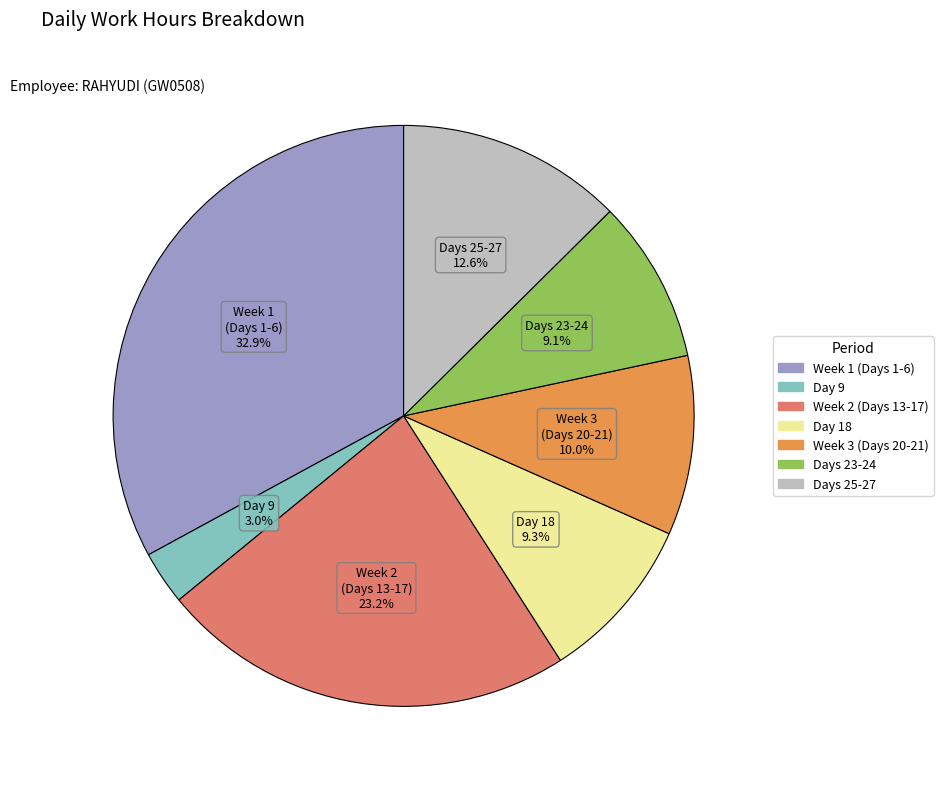

Does any single category account for the majority?

No